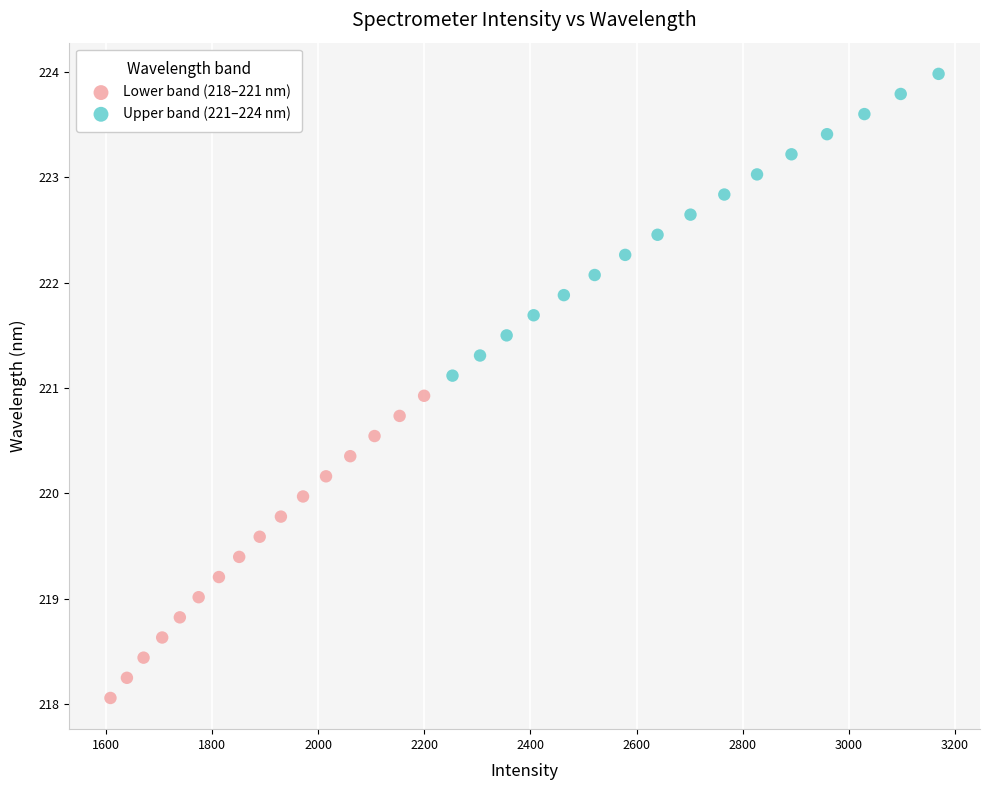

What are all the series names shown in the legend?

Lower band (218–221 nm), Upper band (221–224 nm)